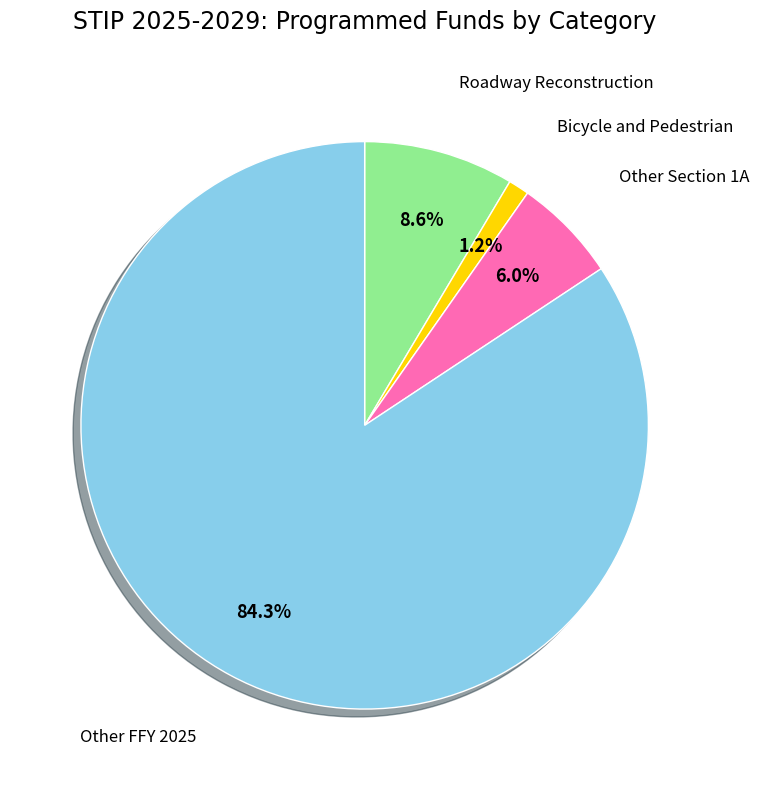

How many segments does this pie chart have?

4